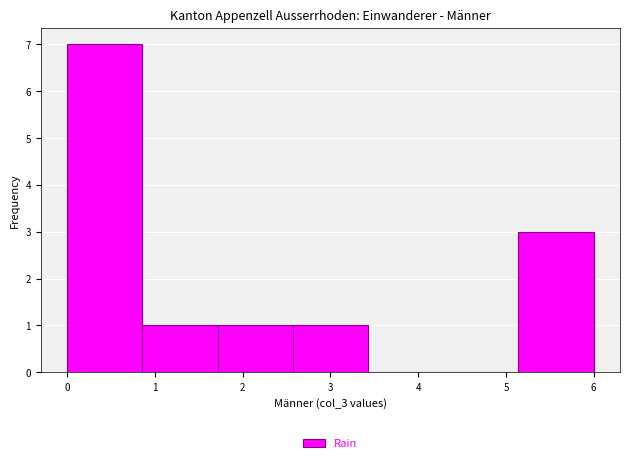

Reading left to right, list every bar in this chart as the range it spans on the x-axis followed by its height. Neither the bar edges nor the heights are printed on the chart, so give them approximately, as read against the axes.

0.0 to 0.9: 7
0.9 to 1.7: 1
1.7 to 2.6: 1
2.6 to 3.4: 1
3.4 to 4.3: 0
4.3 to 5.1: 0
5.1 to 6.0: 3